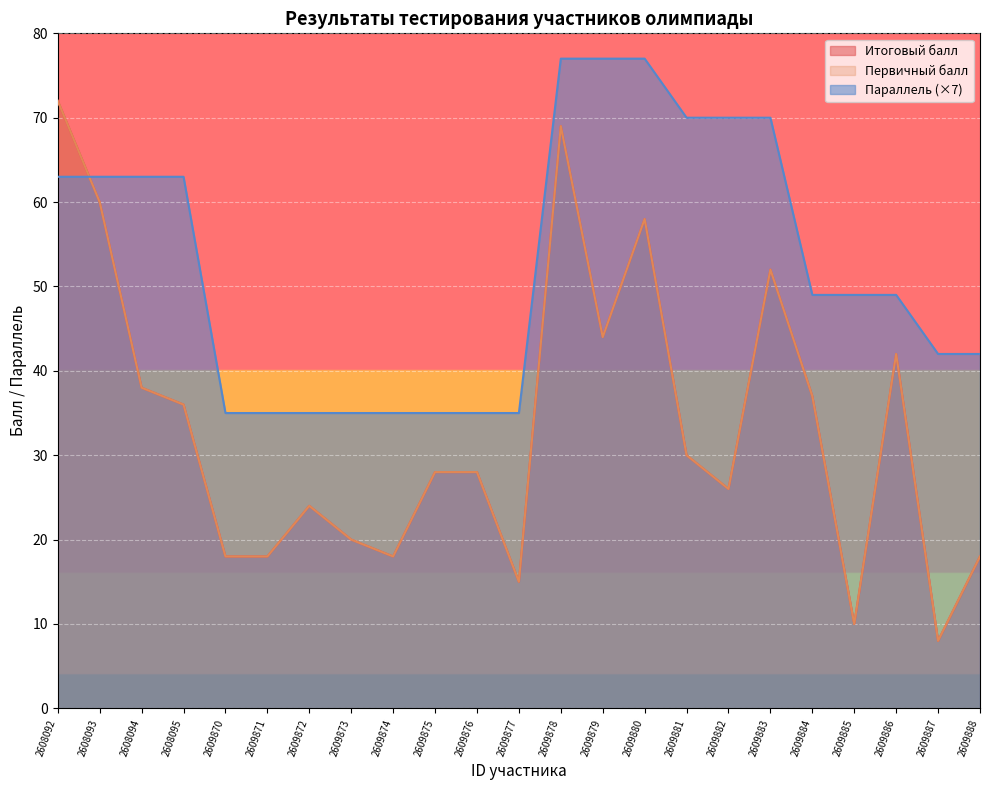

Is the value of Первичный балл at 2609884 greater than the value of Итоговый балл at 2608094?

No